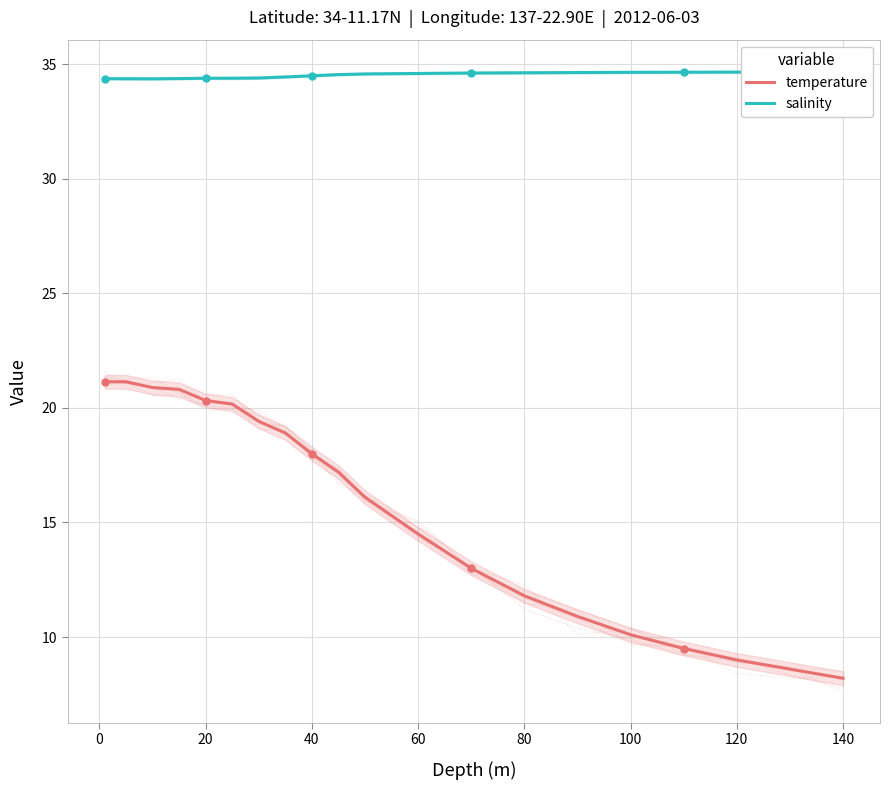

The temperature series shows 11.8 at 80. True or false?

True